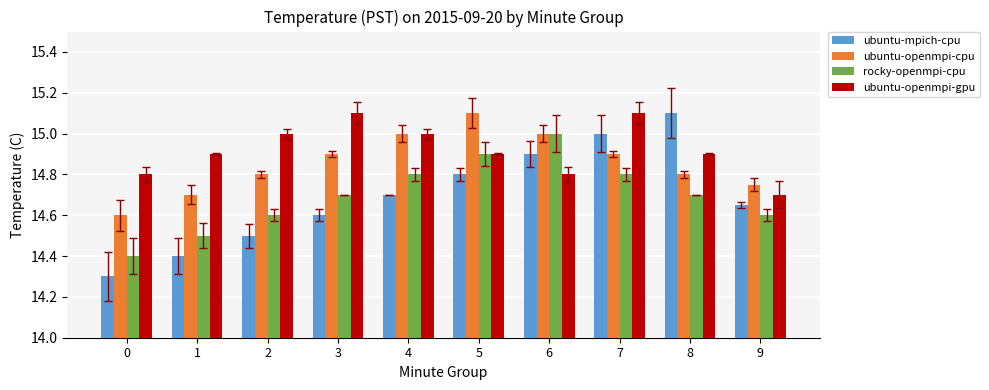

True or false: ubuntu-mpich-cpu has a value of 14.8 at 5.

True